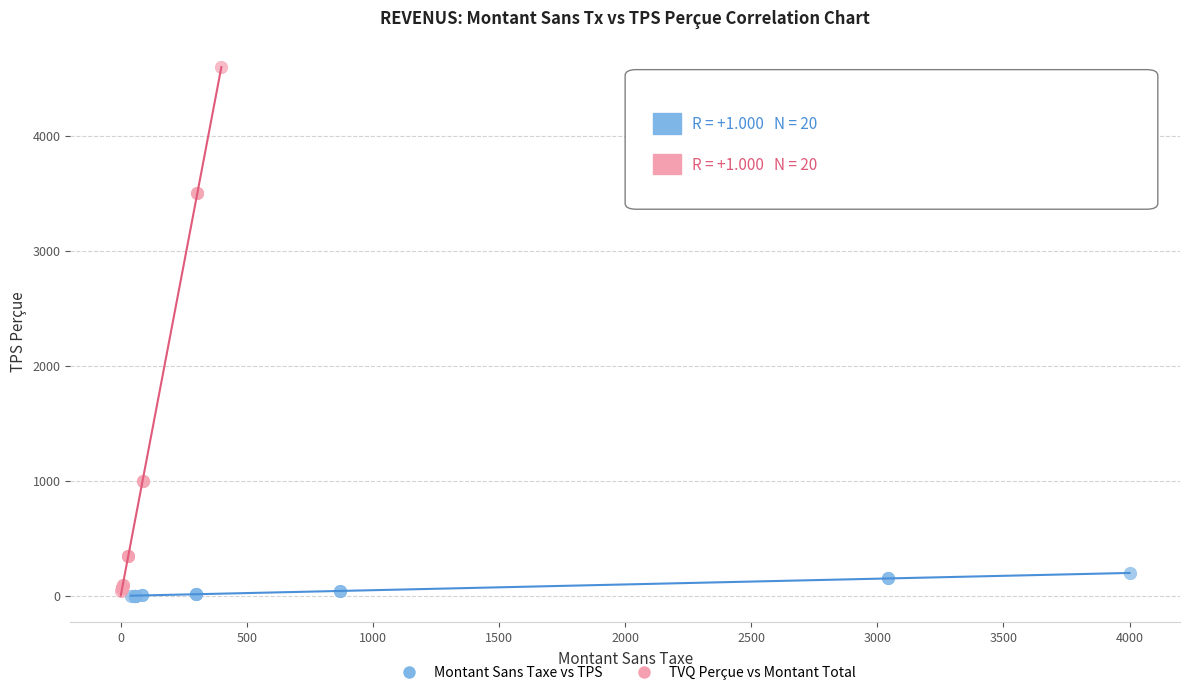

Which series has the widest spread of Y values?

TVQ Perçue vs Montant Total